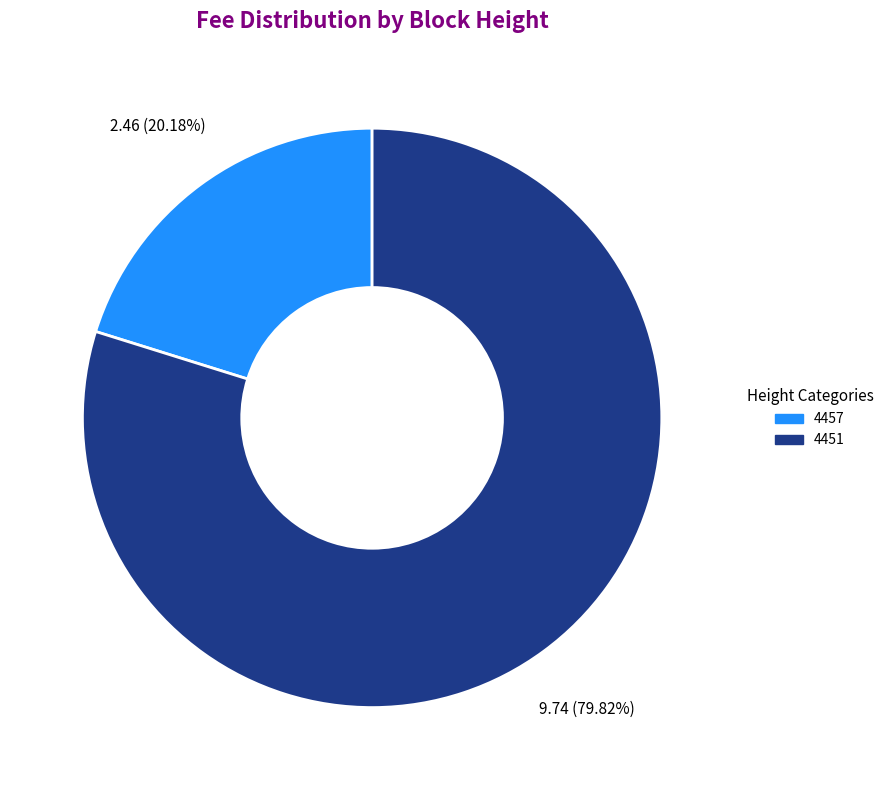

What portion of the pie excludes 4451?

20.2%